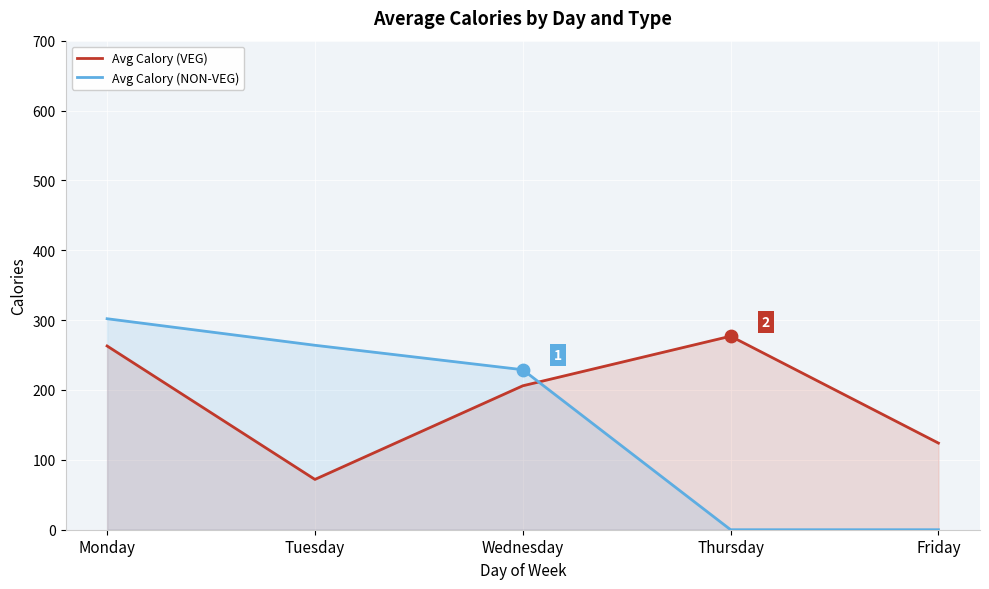

Which series reaches the minimum Y coordinate?

Avg Calory (NON-VEG)